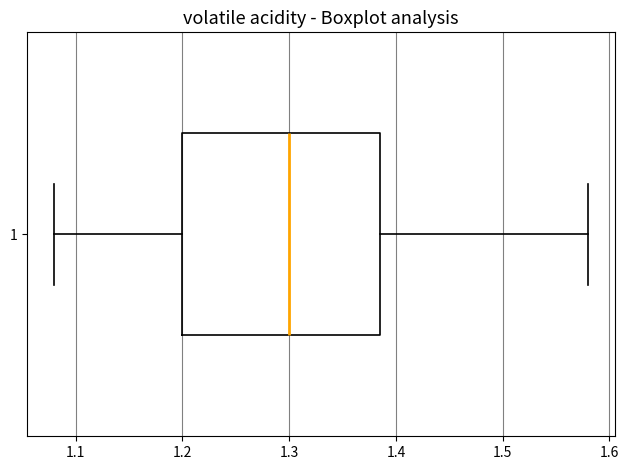

Transcribe this box plot: give where the median line is, the range the box spans, and where the two whiskers end, as read against the x-axis. The values are not printed on the chart, so give them approximately, as read against the axis.

median 1.30, box 1.20 to 1.39, whiskers 1.08 to 1.58